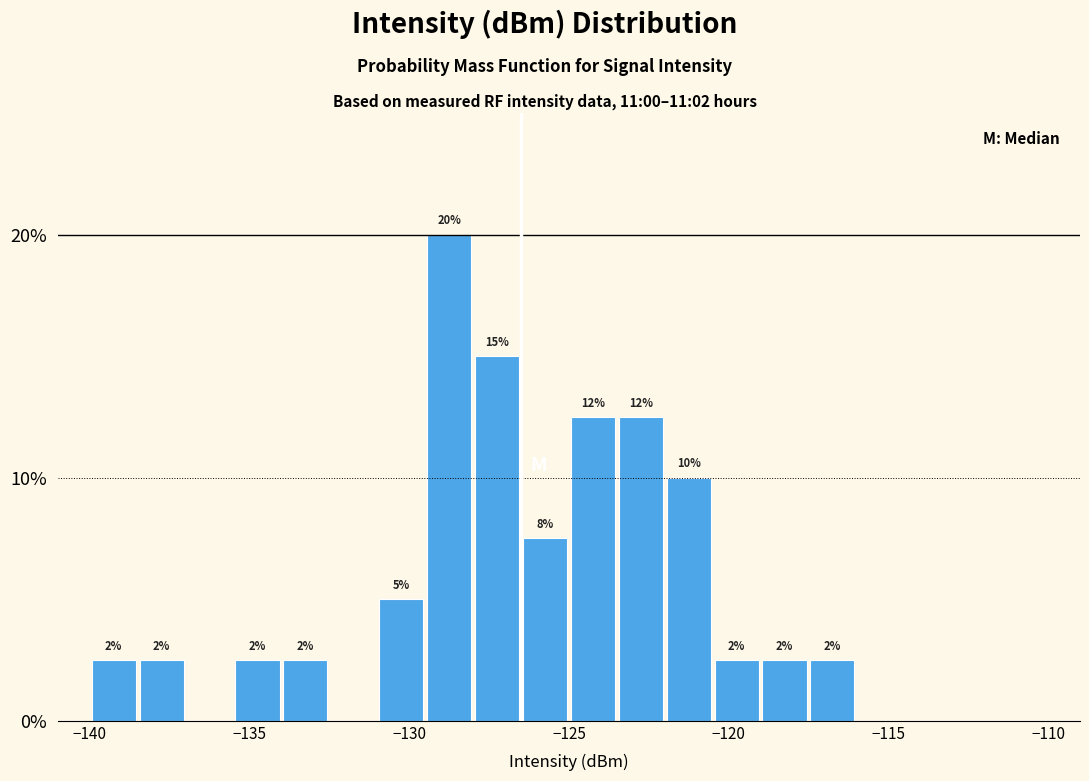

Read against the x-axis, roughly where is the centre of the tallest bar?

-128.5